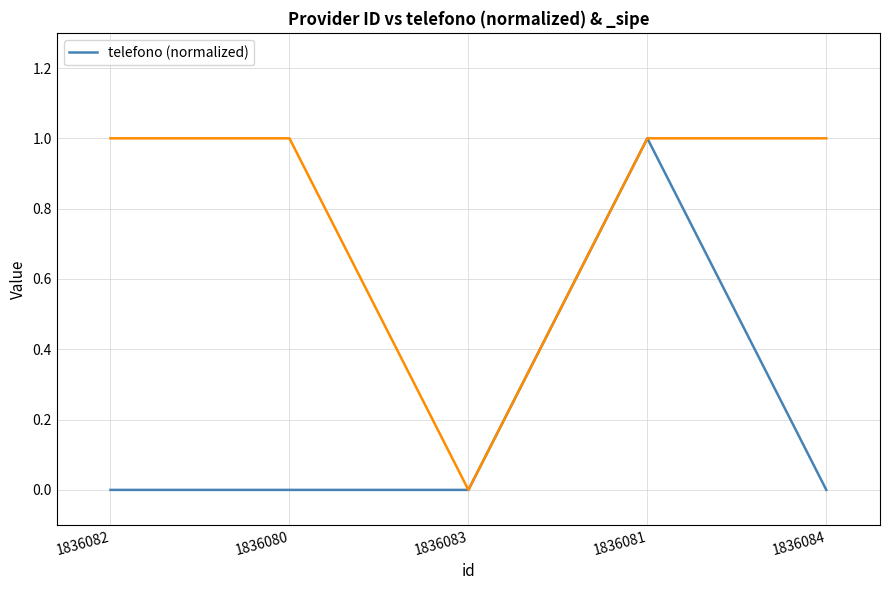

True or false: there are more than 2 points higher than both neighbors.

False